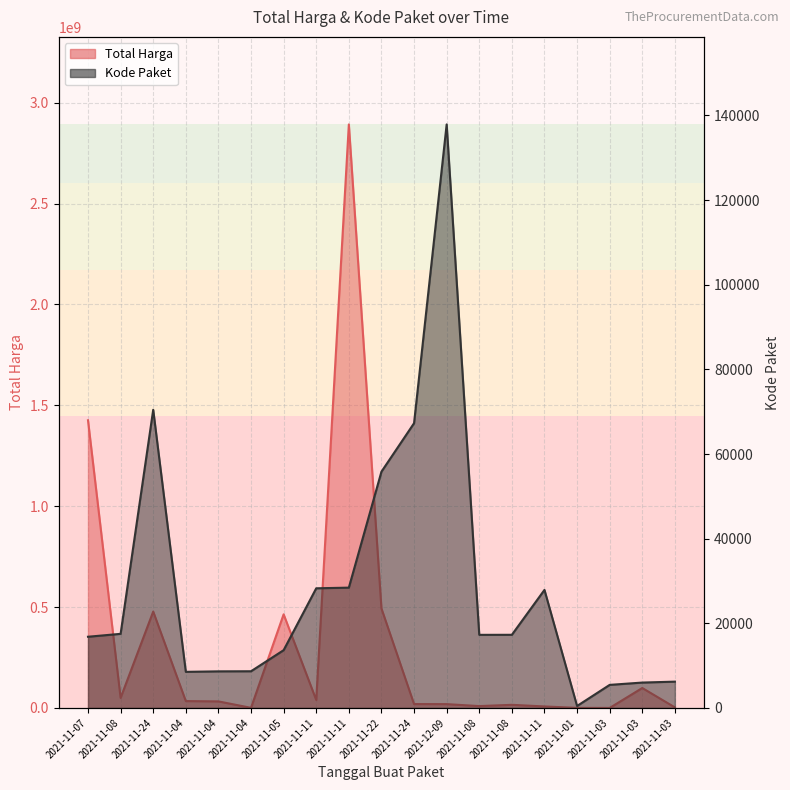

Reading right to left, list all the values displayed in this chart.

Total Harga: 2021-11-03=2772000	2021-11-03=98772570	2021-11-03=78000	2021-11-01=333600	2021-11-11=7401240	2021-11-08=15513960	2021-11-08=9180000	2021-12-09=18900000	2021-11-24=19175000	2021-11-22=493000000	2021-11-11=2892122000	2021-11-11=39440000	2021-11-05=464002100	2021-11-04=577875	2021-11-04=32441200	2021-11-04=34000000	2021-11-24=477600000	2021-11-08=49730040	2021-11-07=1425867900
Kode Paket: 2021-11-03=6214	2021-11-03=5997	2021-11-03=5449	2021-11-01=464	2021-11-11=27891	2021-11-08=17283	2021-11-08=17272	2021-12-09=137876	2021-11-24=67279	2021-11-22=55826	2021-11-11=28425	2021-11-11=28271	2021-11-05=13652	2021-11-04=8668	2021-11-04=8646	2021-11-04=8530	2021-11-24=70453	2021-11-08=17509	2021-11-07=16823